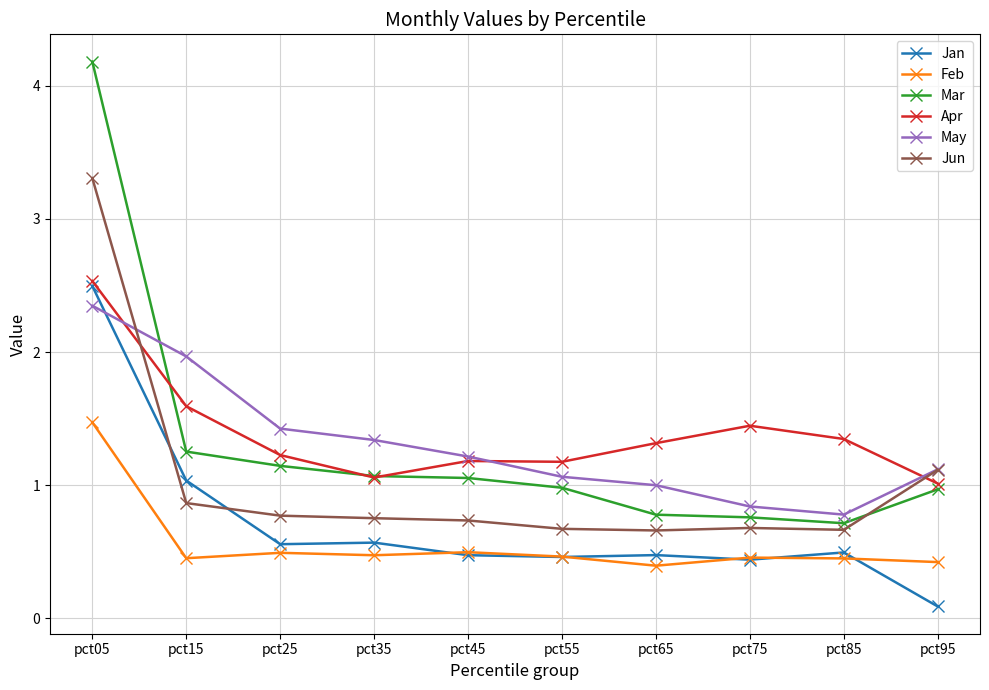

What is the highest value of the Jan series?

2.5